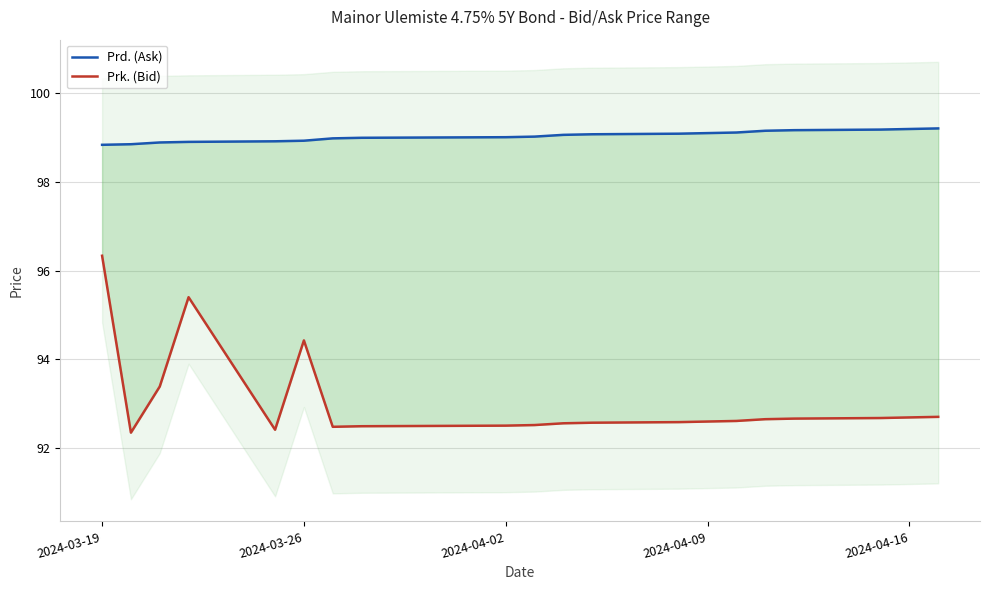

List the series in order of their peak value, lowest first.

Prk. (Bid), Prd. (Ask)